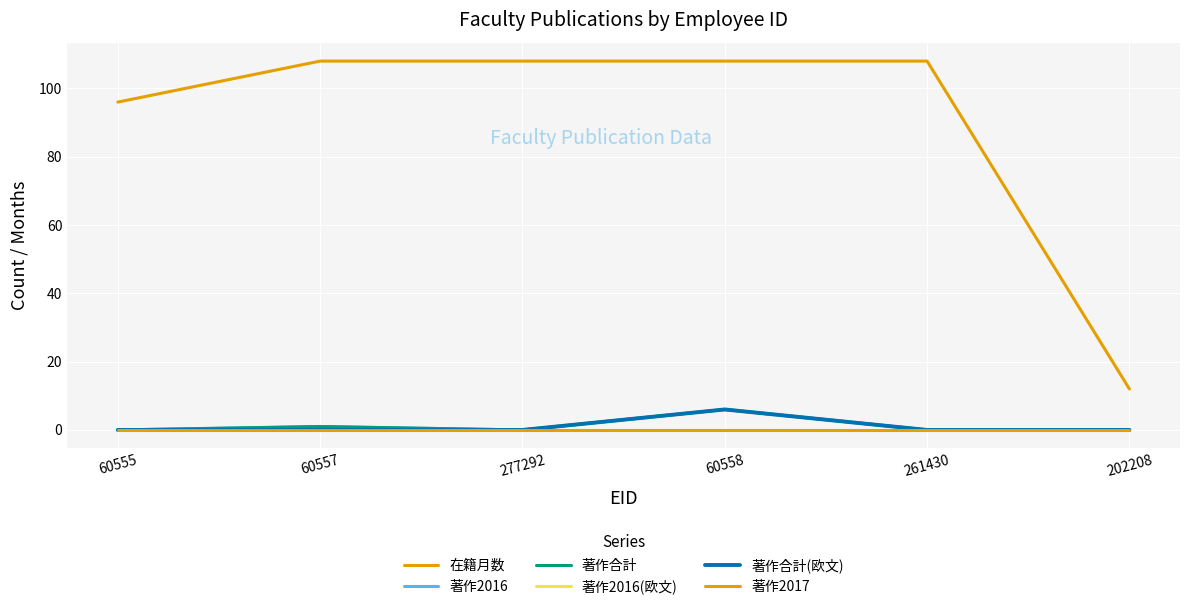

True or false: 著作2016 and 著作2016(欧文) intersect in this chart.

False